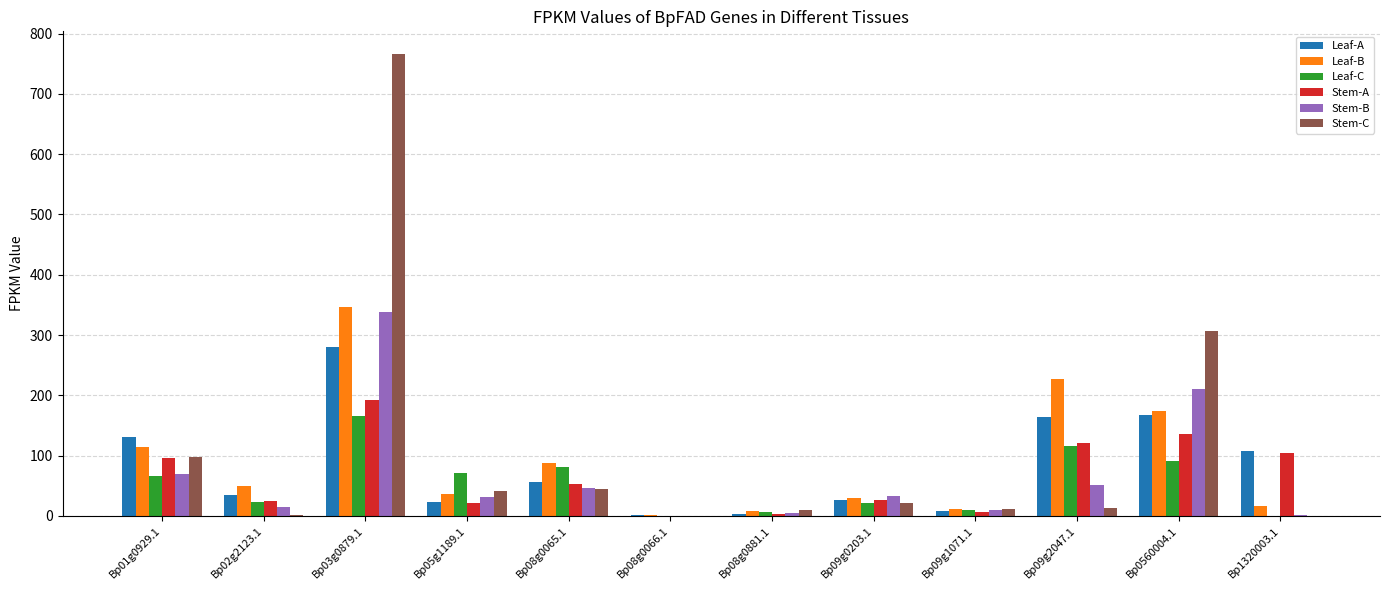

Is the value of Stem-C at Bp0560004.1 greater than the value of Leaf-C at Bp08g0065.1?

Yes